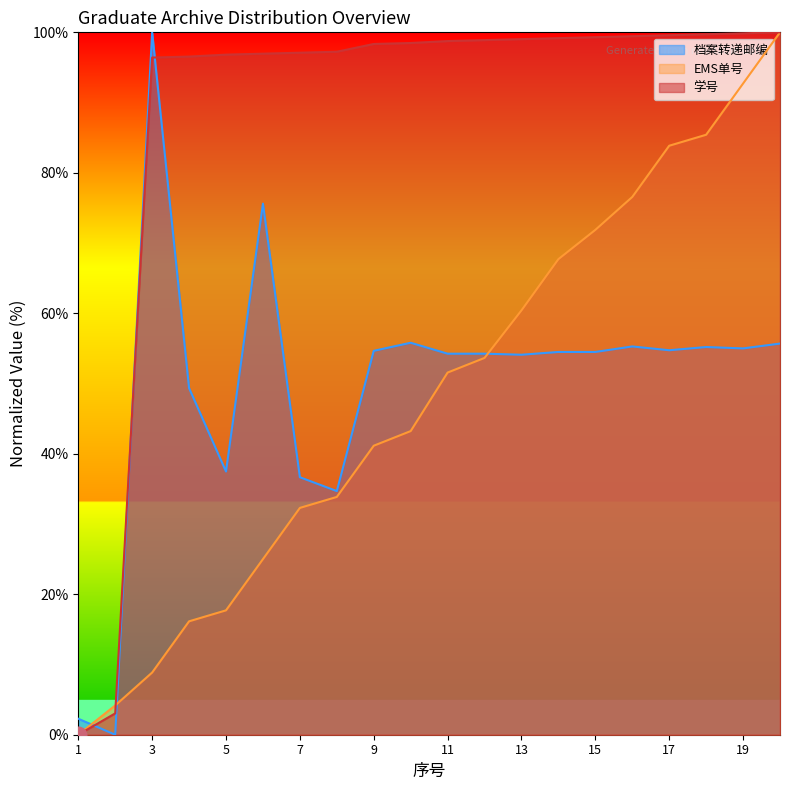

Which series ends up on top after the final intersection of 档案转递邮编 and EMS单号?

EMS单号